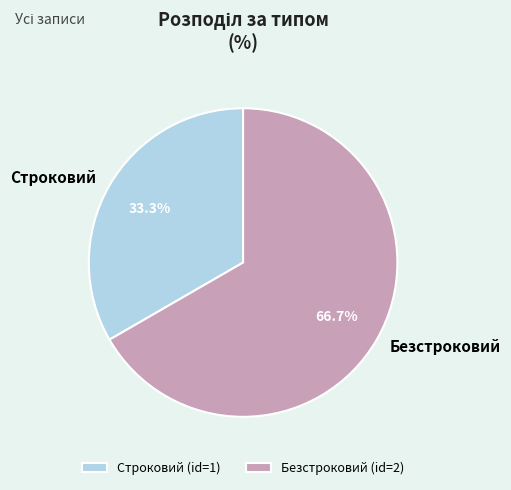

The Безстроковий slice represents 75% of the pie. True or false?

False